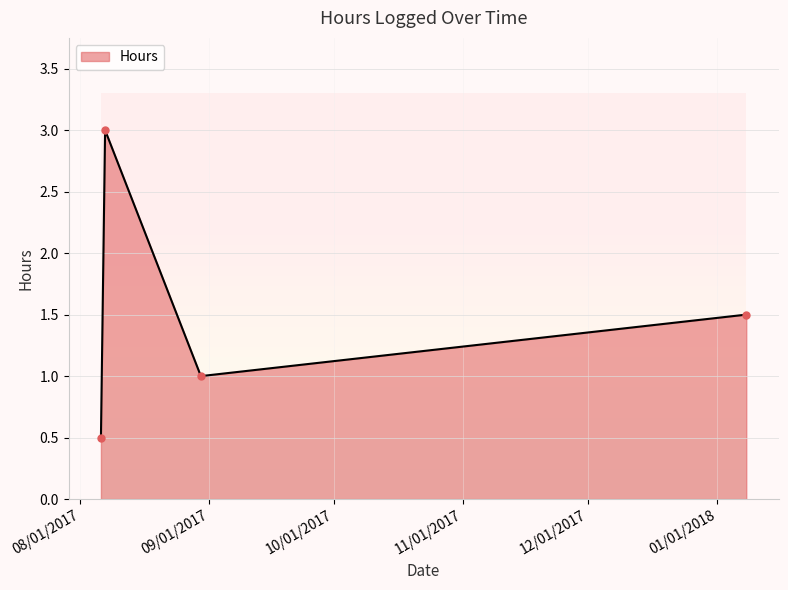

Does the chart display data point markers on the line(s)?

Yes